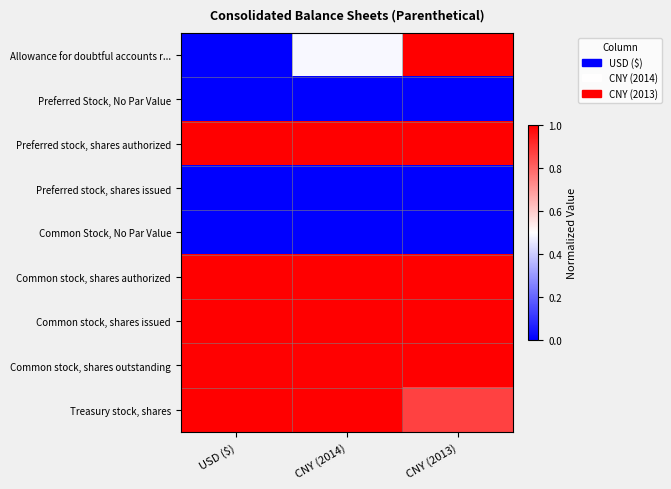

Which has a higher value, CNY (2014) or CNY (2013)?

CNY (2013)